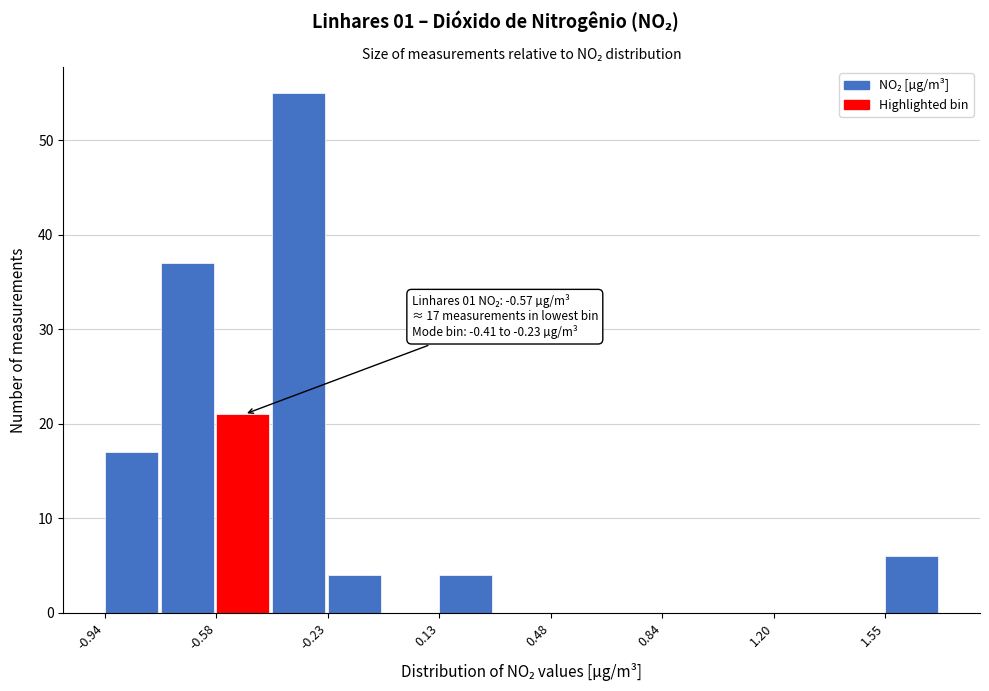

Around what value on the x-axis is the tallest bar? Give the approximate position of its centre, as read against the axis.

-0.30